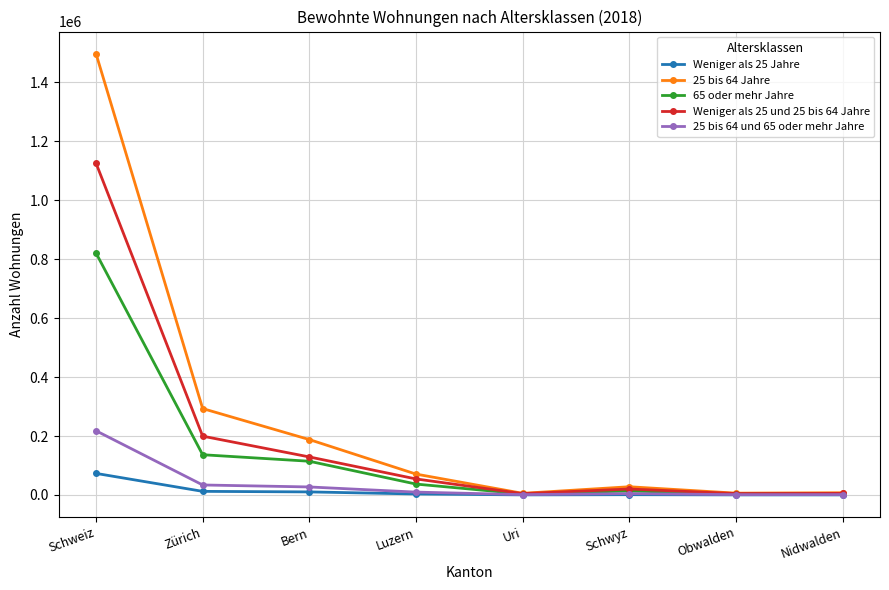

The Weniger als 25 und 25 bis 64 Jahre series shows 1126278 at Schweiz. True or false?

True